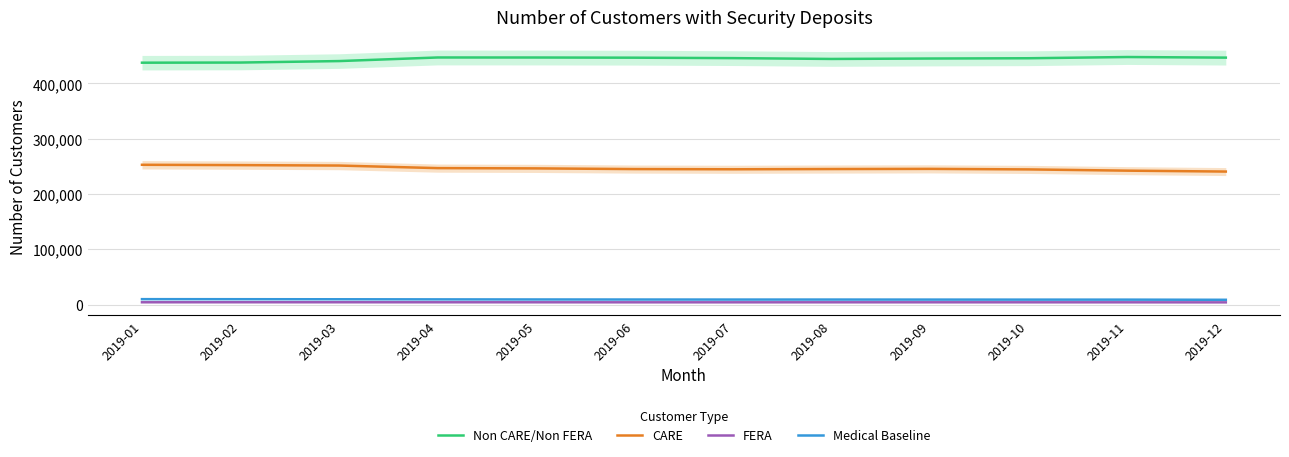

Reading left to right, extract all data points from this chart.

Non CARE/Non FERA: 2019-01=437537	2019-02=437797	2019-03=440447	2019-04=446955	2019-05=446899	2019-06=446586	2019-07=445782	2019-08=444295	2019-09=445074	2019-10=445575	2019-11=447784	2019-12=446698
CARE: 2019-01=252852	2019-02=252253	2019-03=251472	2019-04=246825	2019-05=246327	2019-06=245088	2019-07=244714	2019-08=245145	2019-09=245449	2019-10=244485	2019-11=242230	2019-12=240606
FERA: 2019-01=4145	2019-02=4181	2019-03=4172	2019-04=4138	2019-05=4121	2019-06=4072	2019-07=4073	2019-08=4100	2019-09=4103	2019-10=4082	2019-11=4074	2019-12=4001
Medical Baseline: 2019-01=9785	2019-02=9699	2019-03=9590	2019-04=9398	2019-05=9239	2019-06=9136	2019-07=9060	2019-08=9074	2019-09=9006	2019-10=8936	2019-11=8917	2019-12=8643